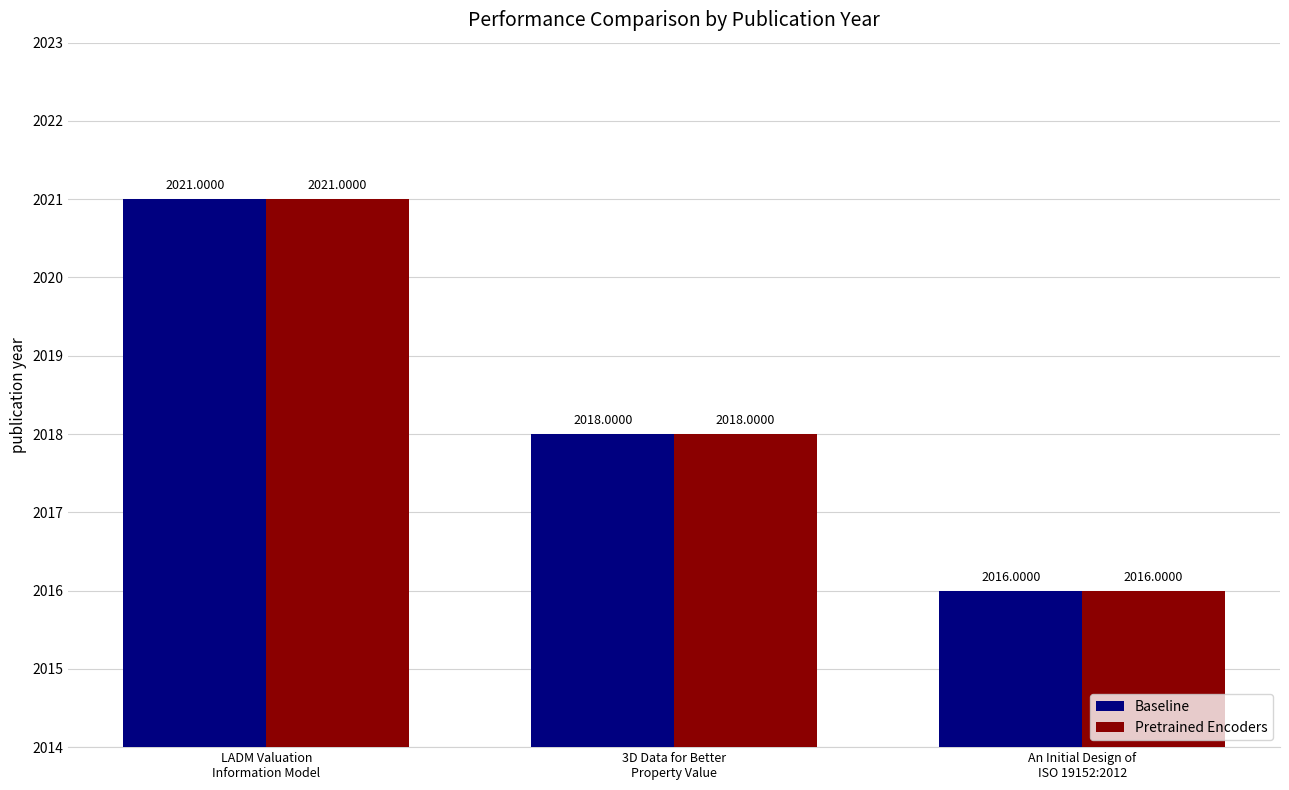

How many values in the Pretrained Encoders series are below 2018?

1